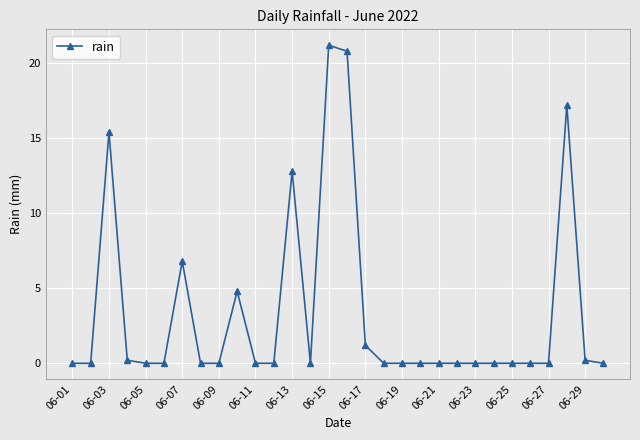

Reading right to left, transcribe all the data shown in this chart.

0.0	0.2	17.2	0.0	0.0	0.0	0.0	0.0	0.0	0.0	0.0	0.0	0.0	1.2	20.8	21.2	0.0	12.8	0.0	0.0	4.8	0.0	0.0	6.8	0.0	0.0	0.2	15.4	0.0	0.0